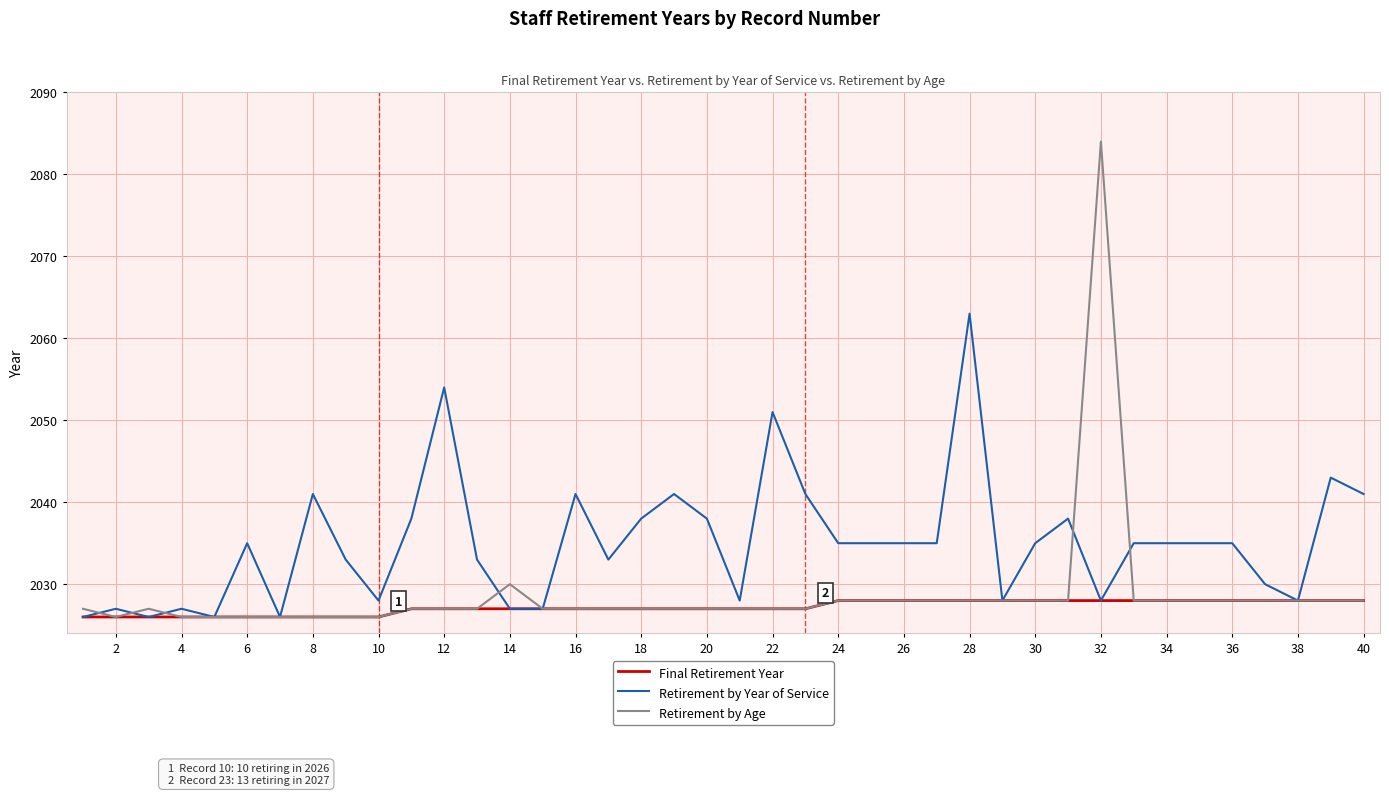

Does the chart have visible grid lines?

Yes